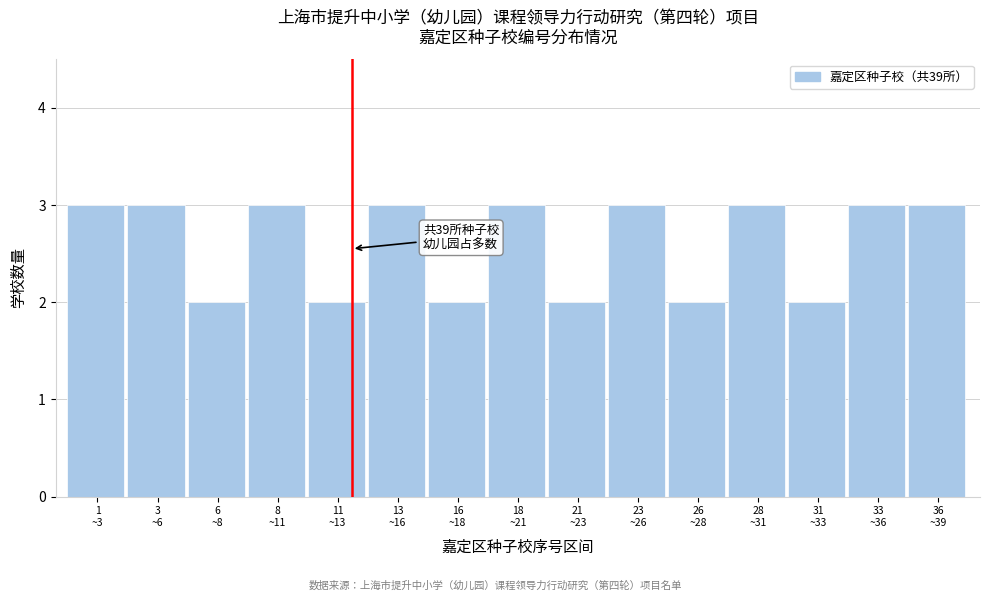

Reading left to right, transcribe all the data shown in this chart.

3	3	2	3	2	3	2	3	2	3	2	3	2	3	3